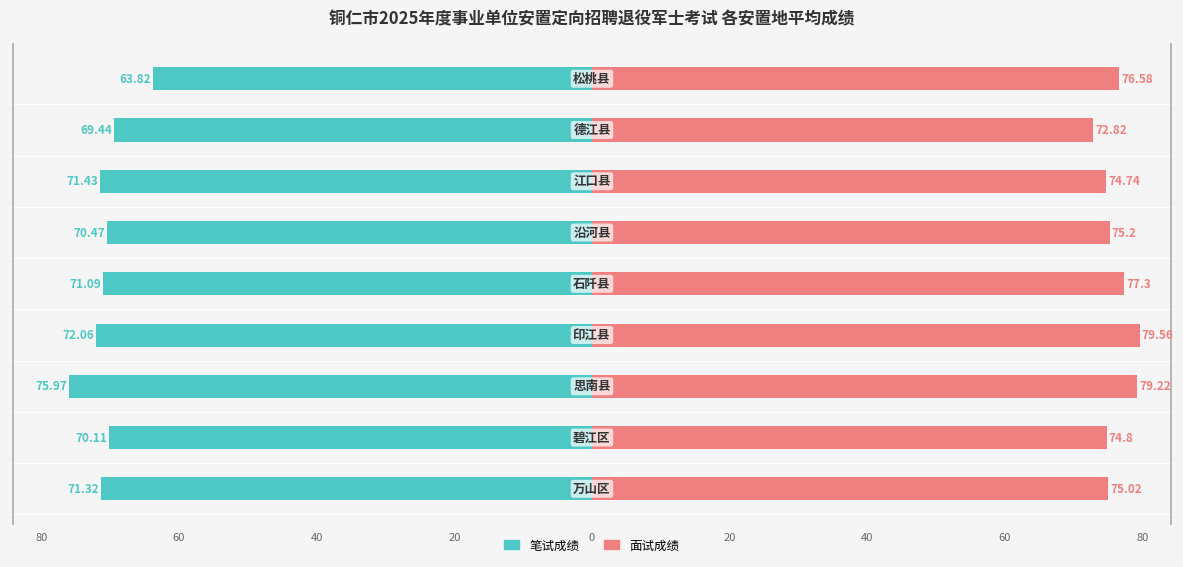

How many bars are there in each group?

2